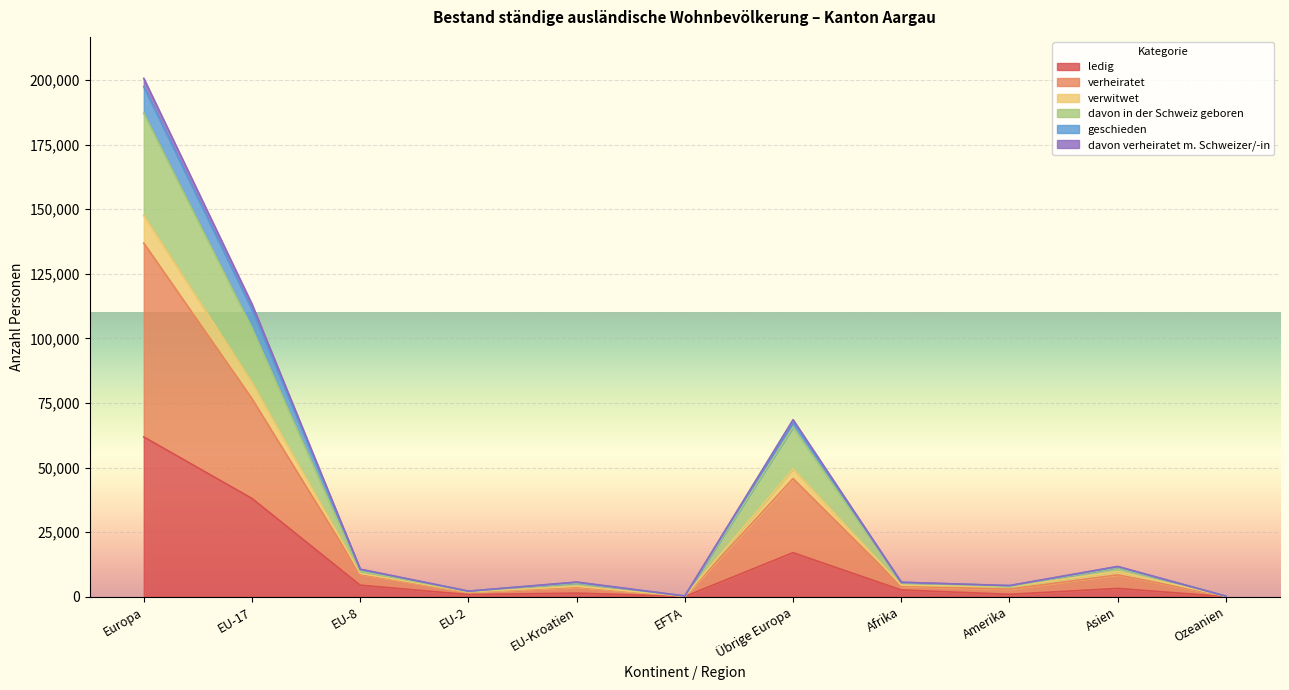

How many interior local valleys does the ledig series have?

3